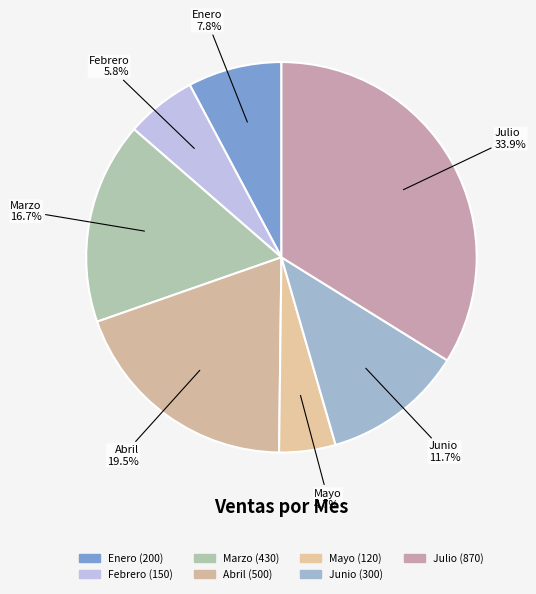

Between Enero and Mayo, which is larger?

Enero